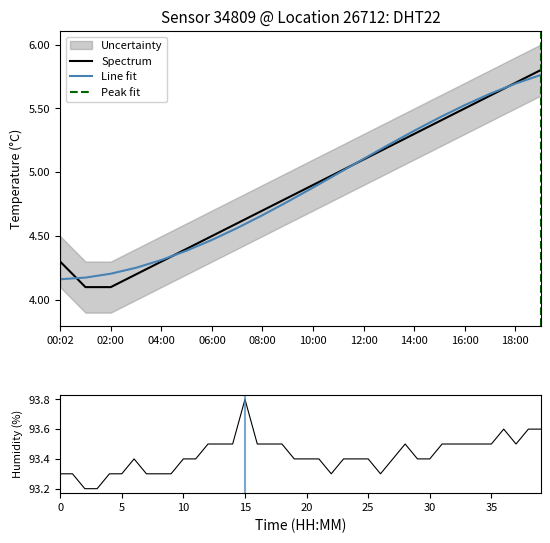

What is the sum of all temperature values?

97.5